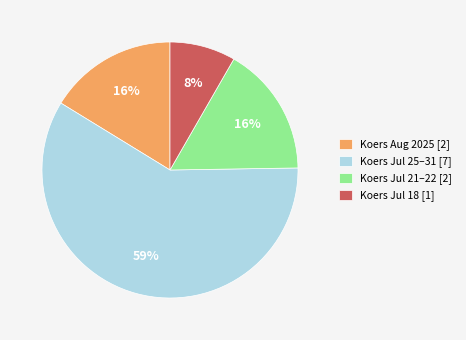

Which slice is the smallest?

Koers Jul 18 [1]